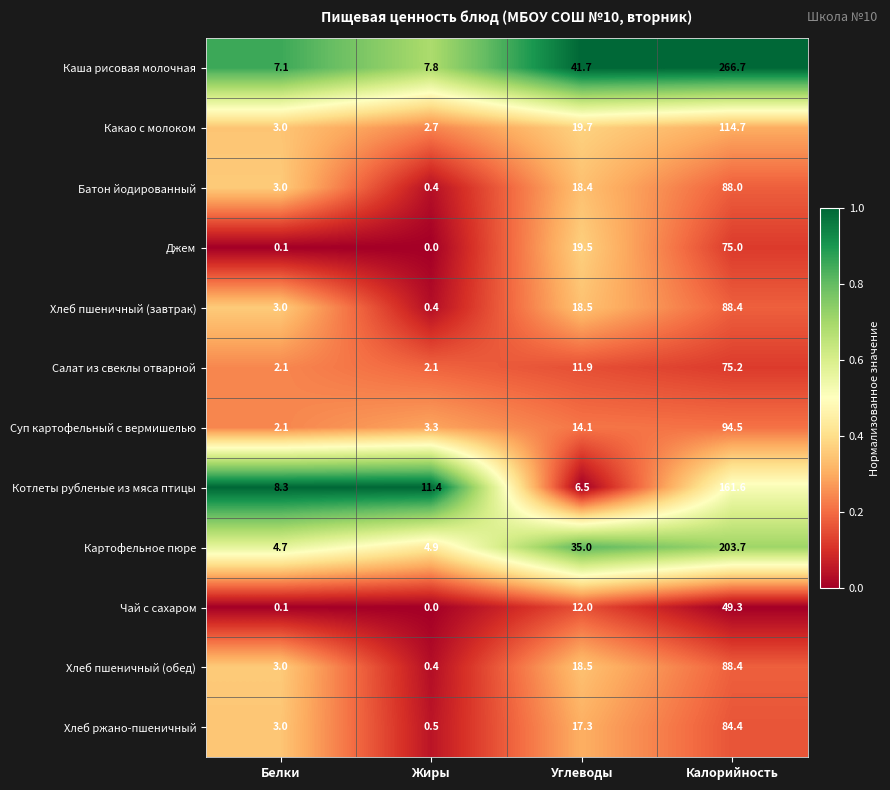

Rank the categories by Хлеб пшеничный (завтрак) value from highest to lowest.

Калорийность, Углеводы, Белки, Жиры